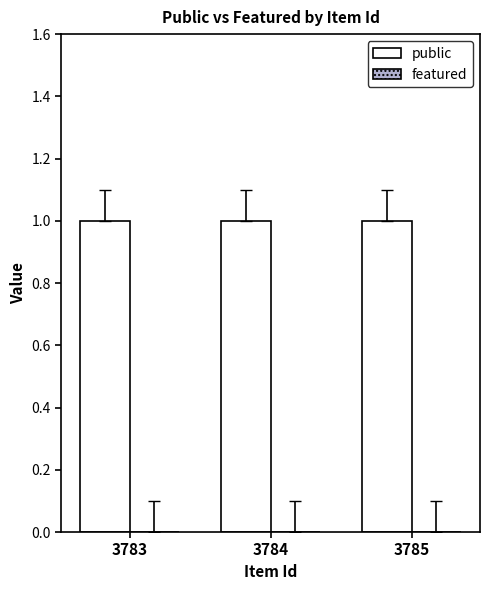

List the labels in order of featured value, smallest first.

3783, 3784, 3785